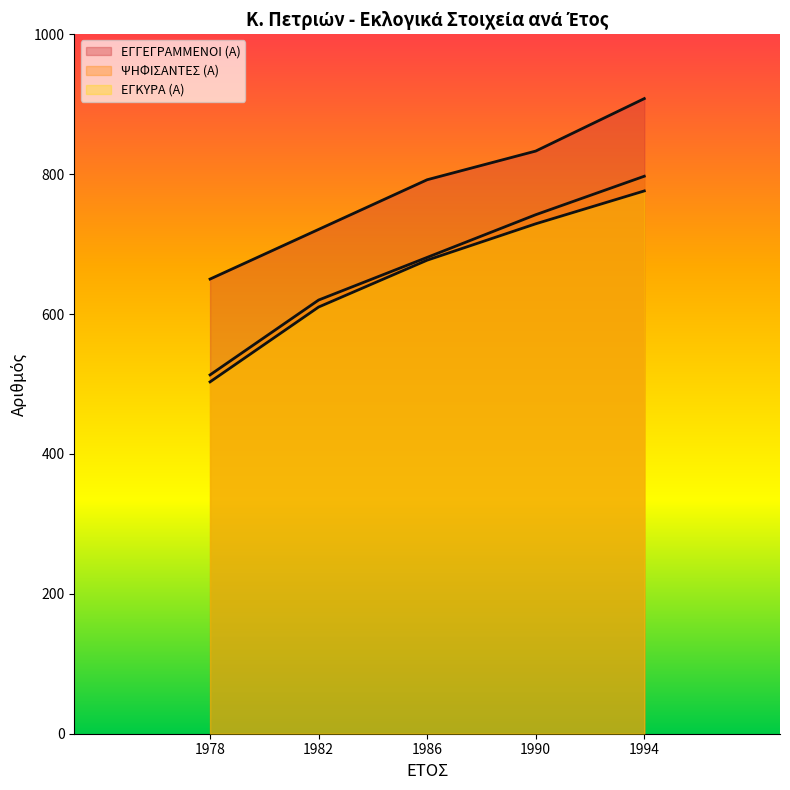

Reading left to right, what are all the values shown in this chart?

ΕΓΓΕΓΡΑΜΜΕΝΟΙ (Α): 650	721	792	833	908
ΨΗΦΙΣΑΝΤΕΣ (Α): 513	620	681	742	797
ΕΓΚΥΡΑ (Α): 503	610	677	729	776